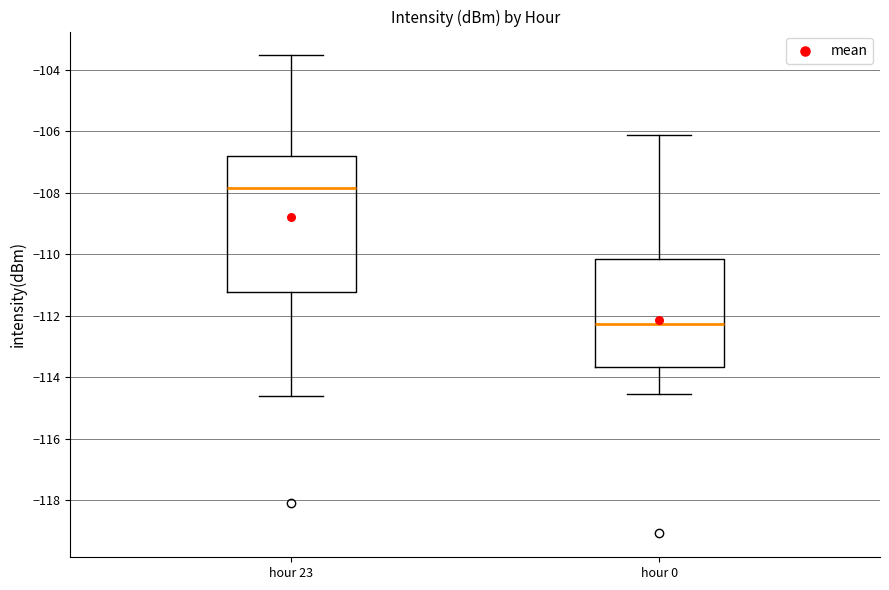

Which box is the tallest, from its lower edge to its upper edge?

hour 23